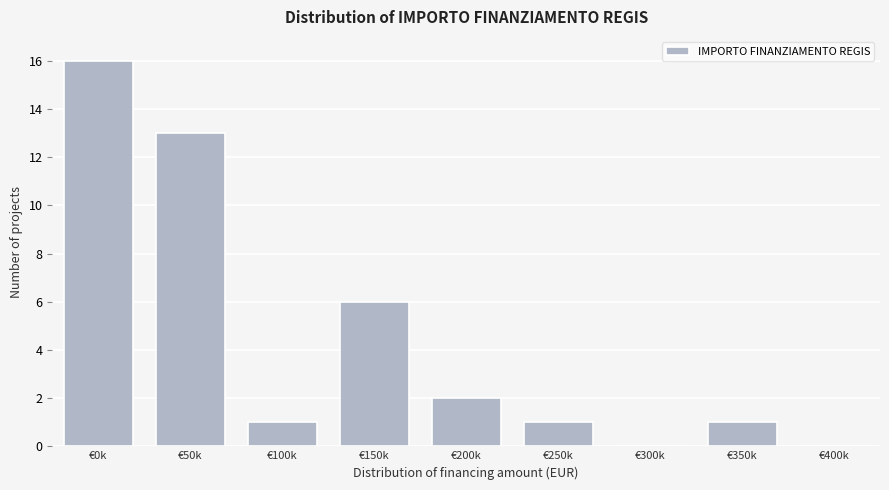

Reading right to left, transcribe all the data shown in this chart.

€400k=0	€350k=1	€300k=0	€250k=1	€200k=2	€150k=6	€100k=1	€50k=13	€0k=16